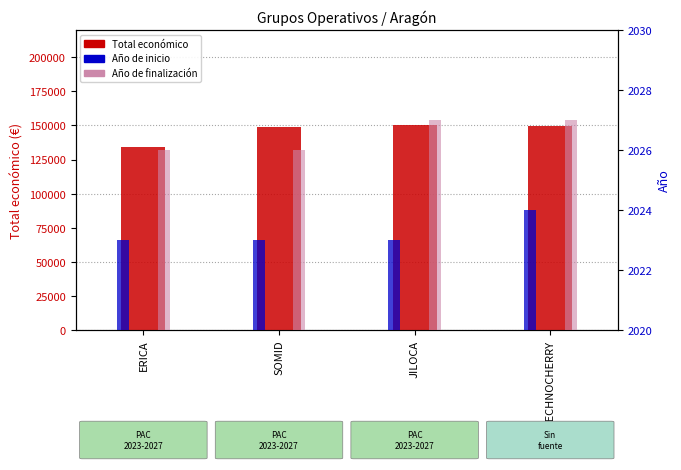

Rank the series at ERICA from highest to lowest value.

Total económico, Año de finalización, Año de inicio